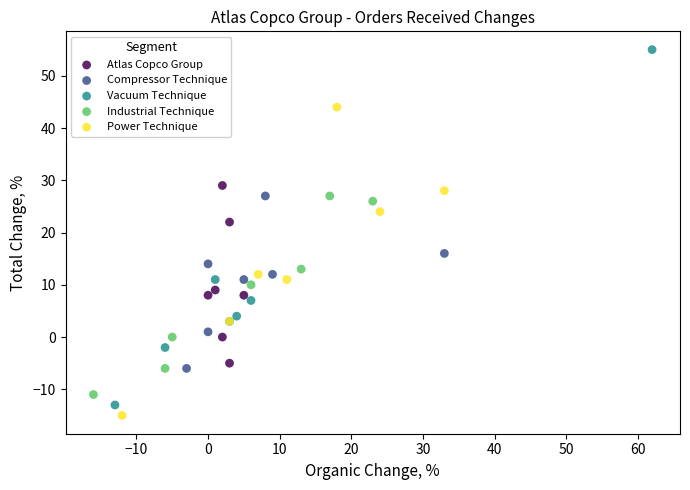

Which series reaches the maximum Y coordinate?

Vacuum Technique